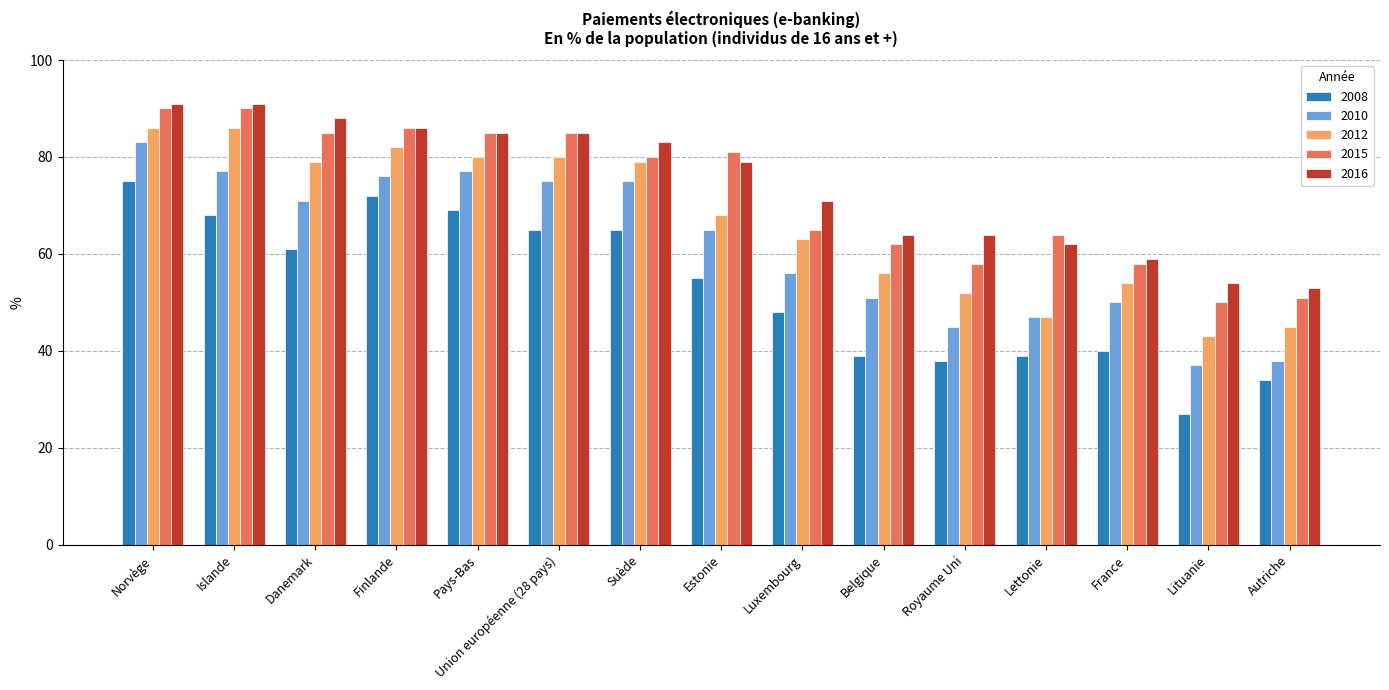

What is the sum of the 2015 values at Union européenne (28 pays) and Norvège?

175